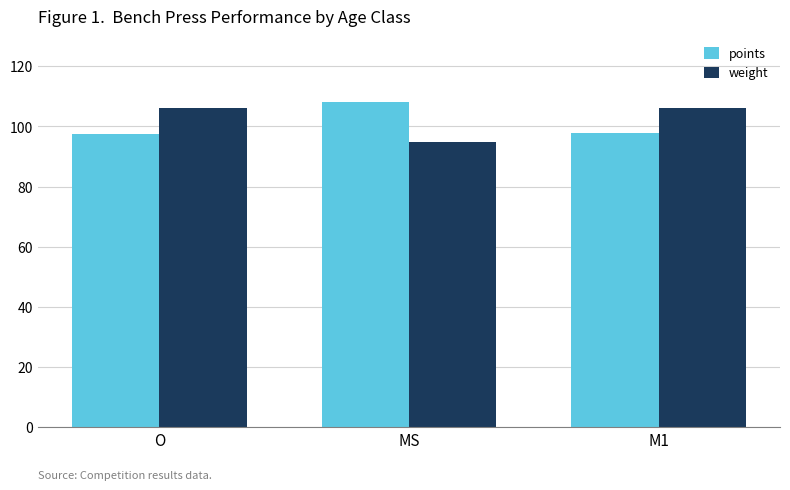

What is the approximate value of weight at M1?

106.1